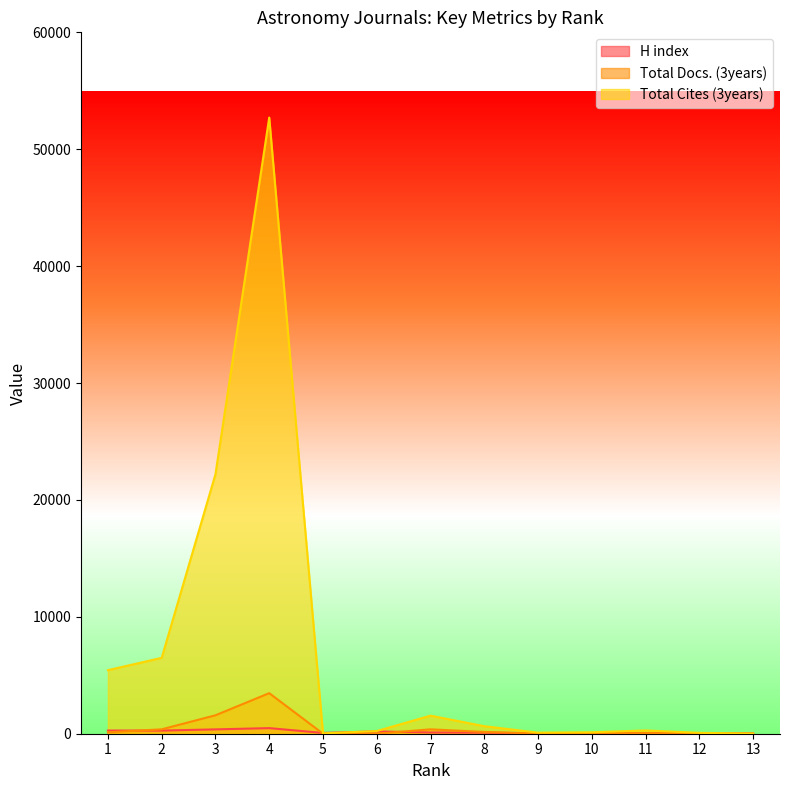

List the labels in order of H index value, largest first.

4, 3, 1, 2, 6, 7, 8, 5, 11, 12, 9, 10, 13